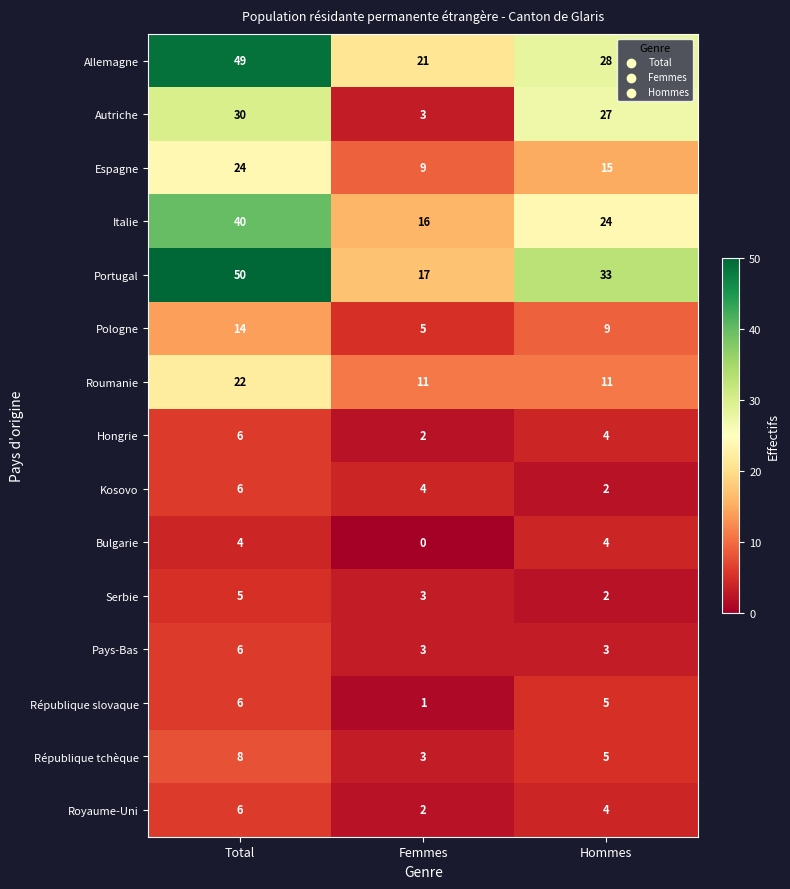

Which series has the widest spread of values?

Portugal